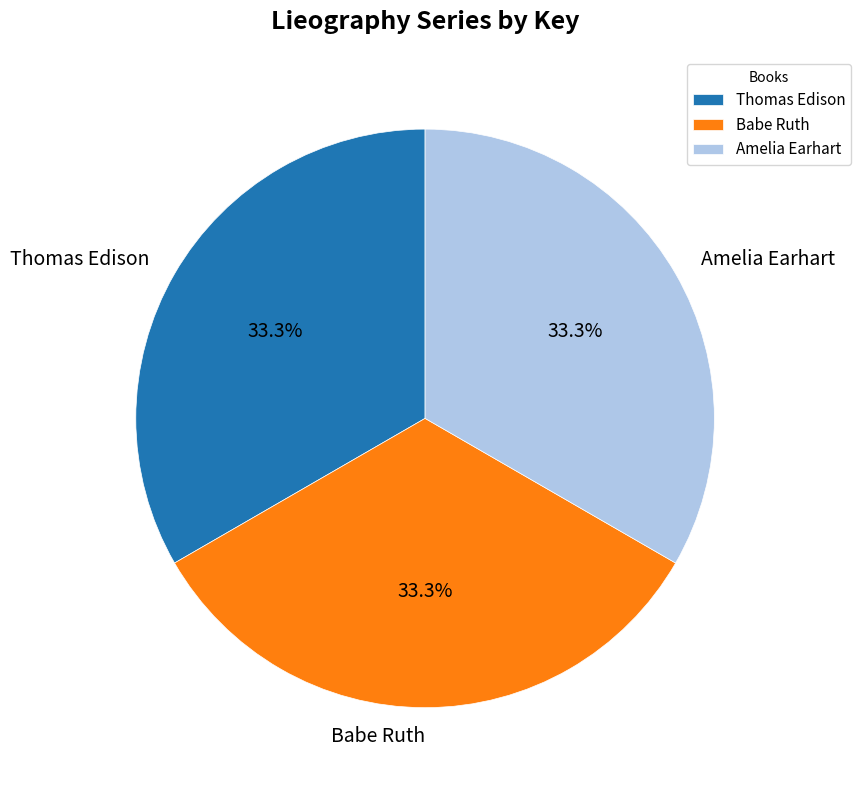

Is it true that Babe Ruth is 33% of the pie?

True